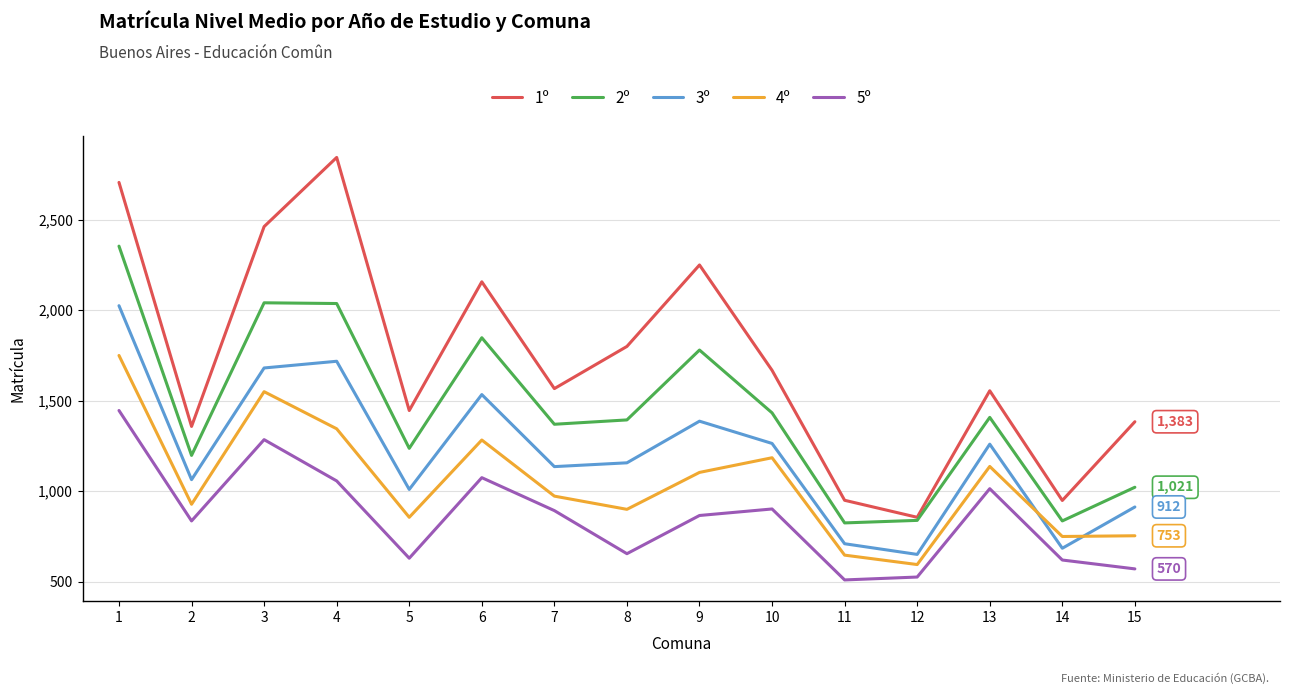

What is the highest value of the 3º series?

2024